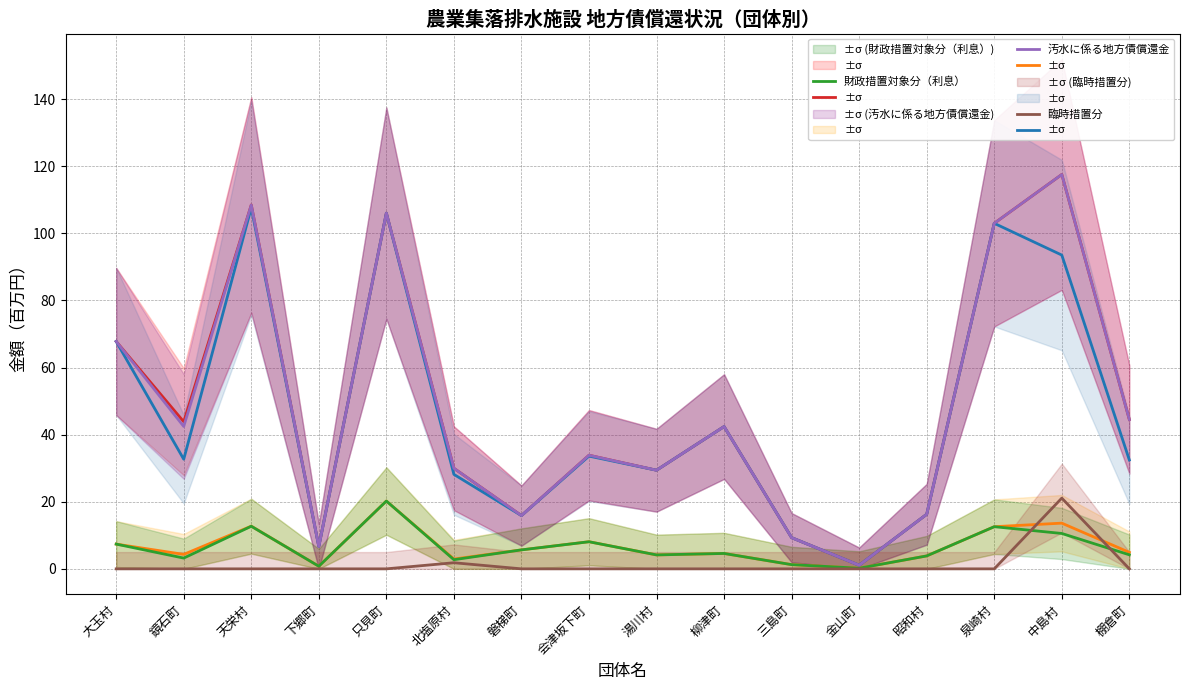

How many categories are shown in the chart?

16